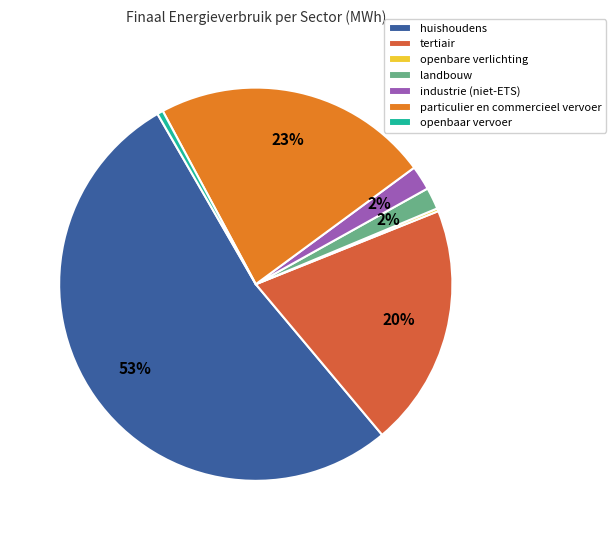

To the nearest percent, what is the average slice percentage?

14%